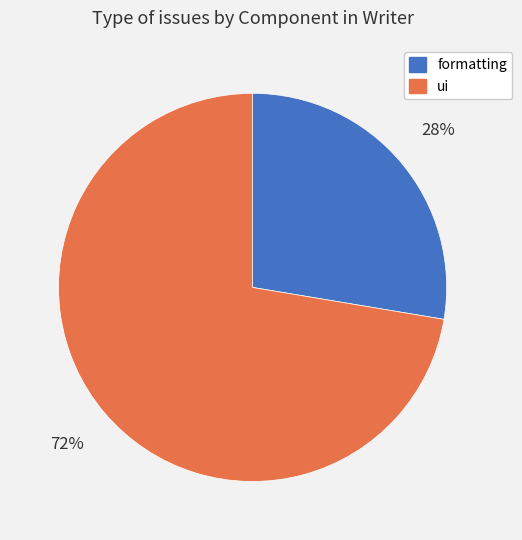

The formatting slice represents 28% of the pie. True or false?

True